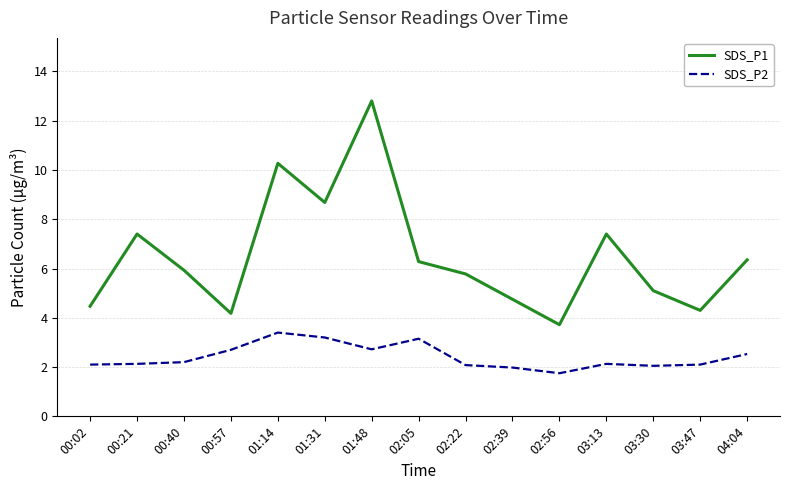

Which series has the widest spread of values?

SDS_P1